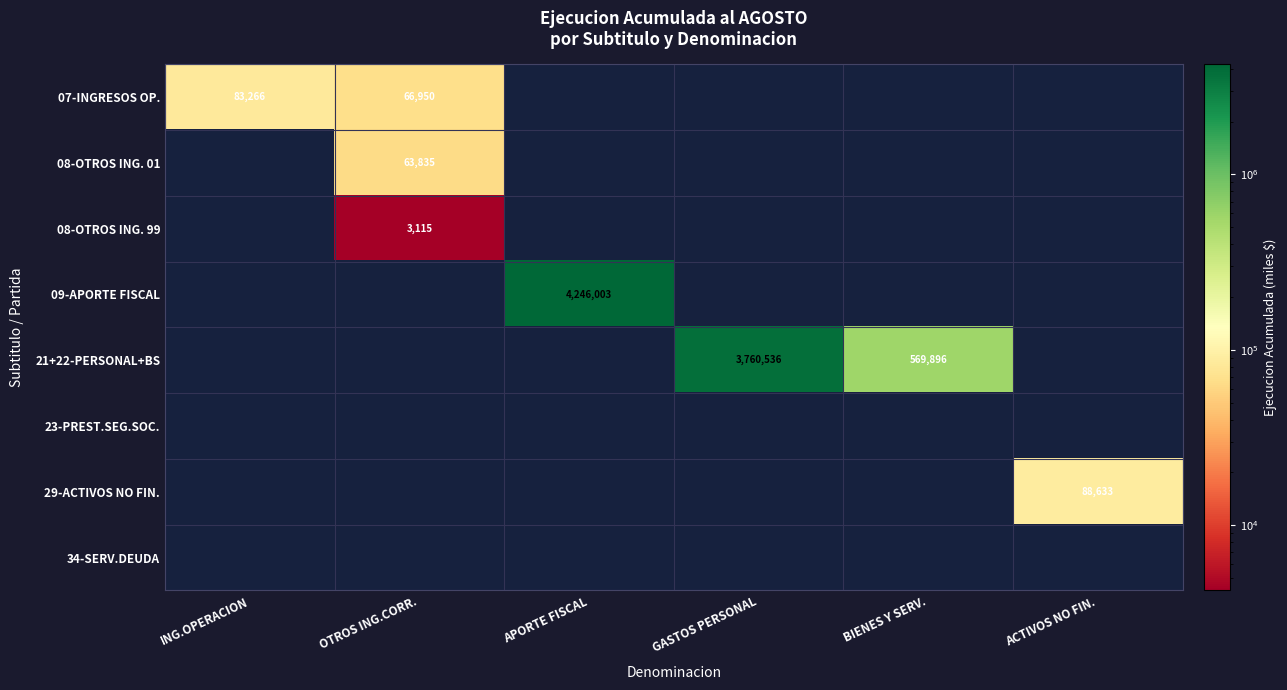

At which category is the sum across all series the highest?

APORTE FISCAL